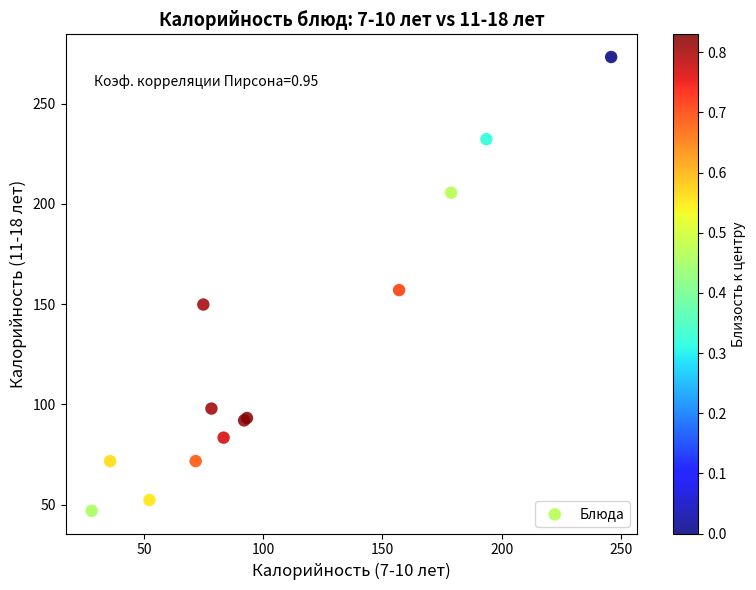

What Y value in the scatter plot is closest to 160?

157.0